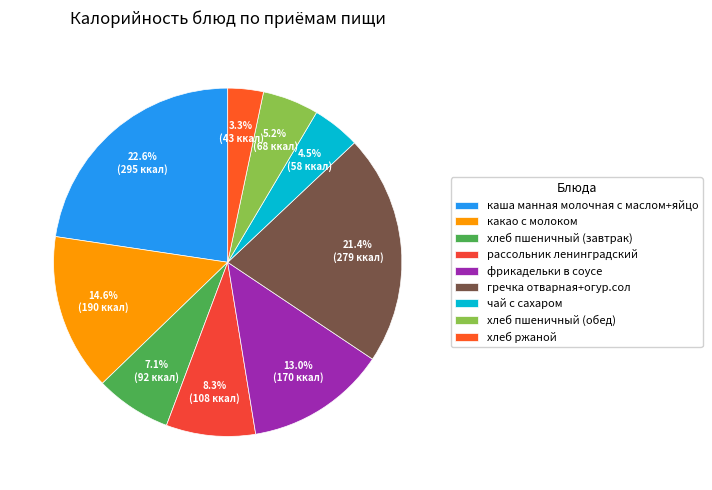

True or false: гречка отварная+огур.сол accounts for 15% of the total.

False